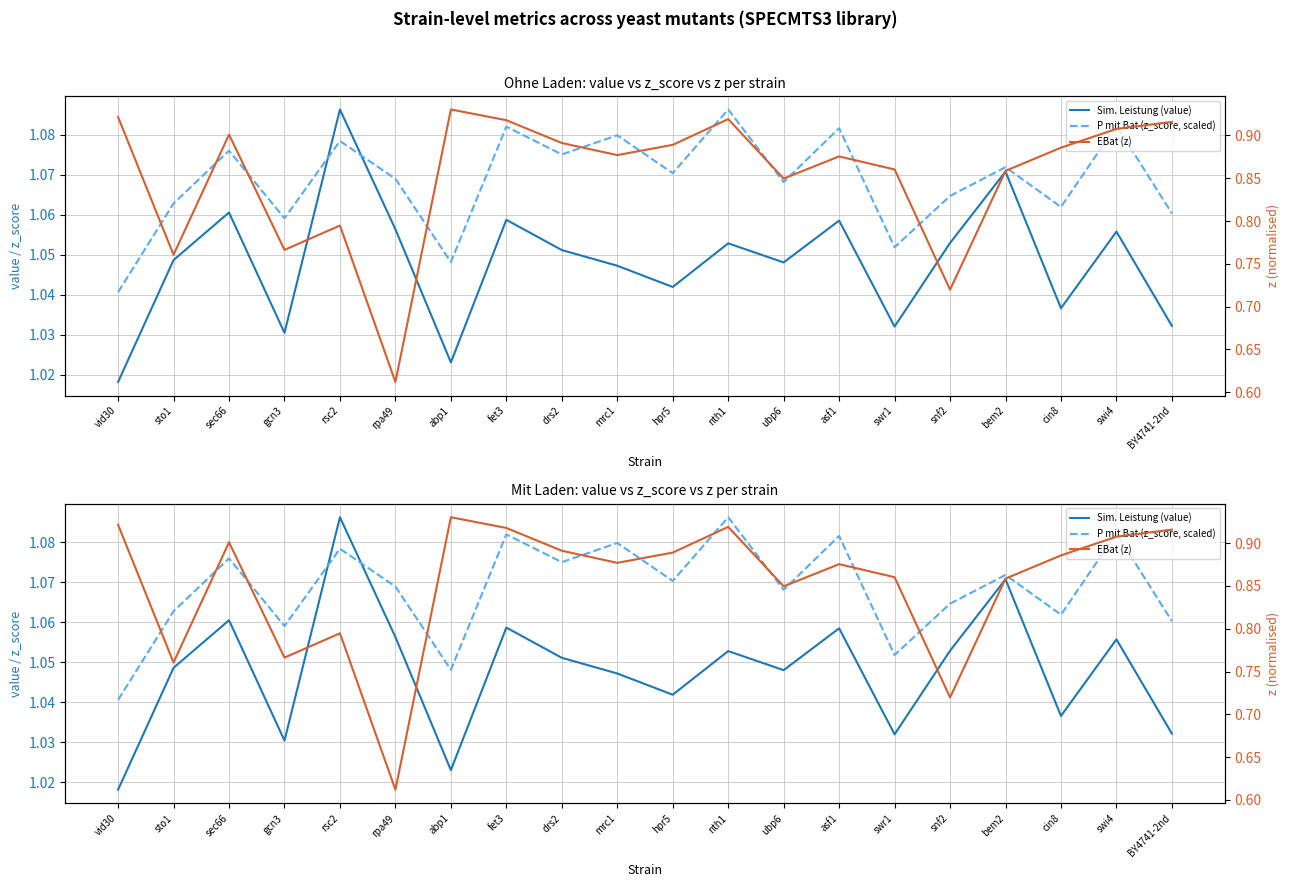

After their last crossing, which series has the higher values: P mit Bat (z_score, scaled) or Sim. Leistung (value)?

P mit Bat (z_score, scaled)